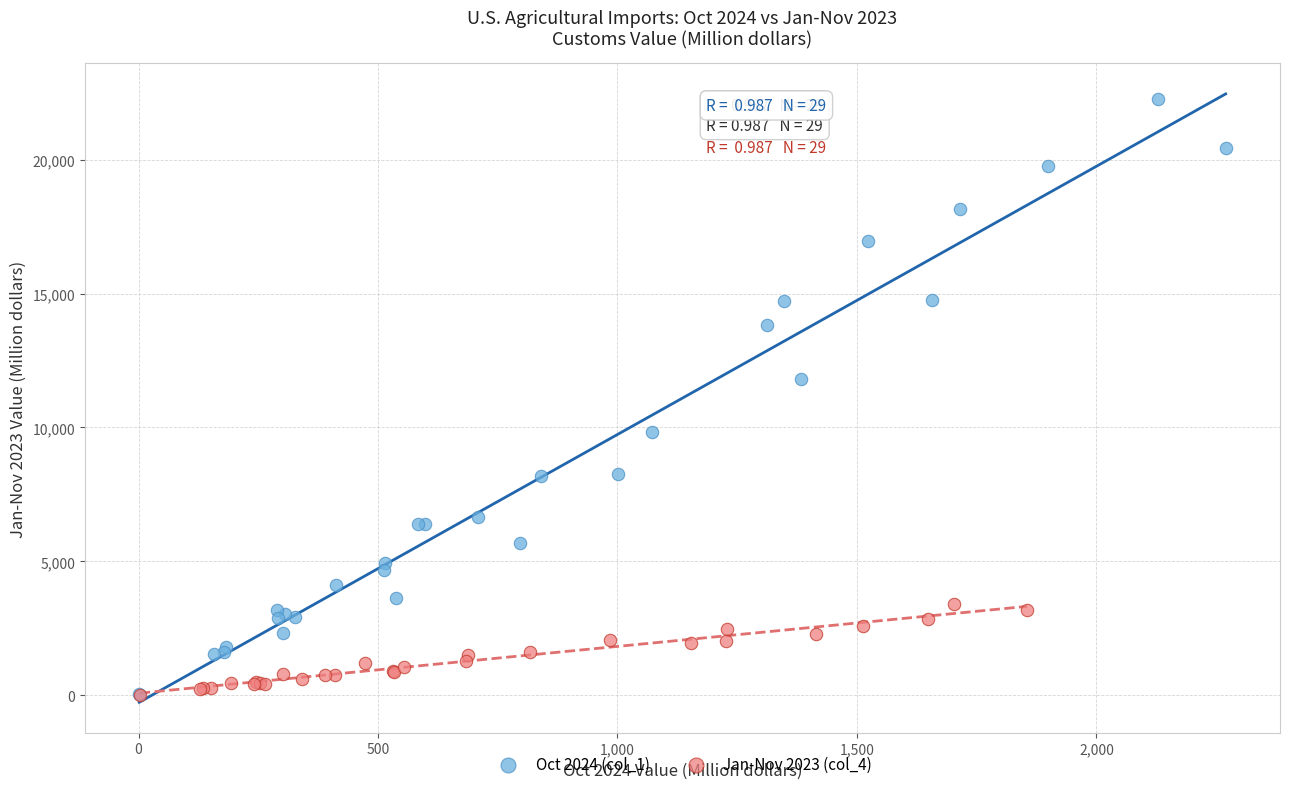

Which series has the widest spread of Y values?

Oct 2024 (col_1)